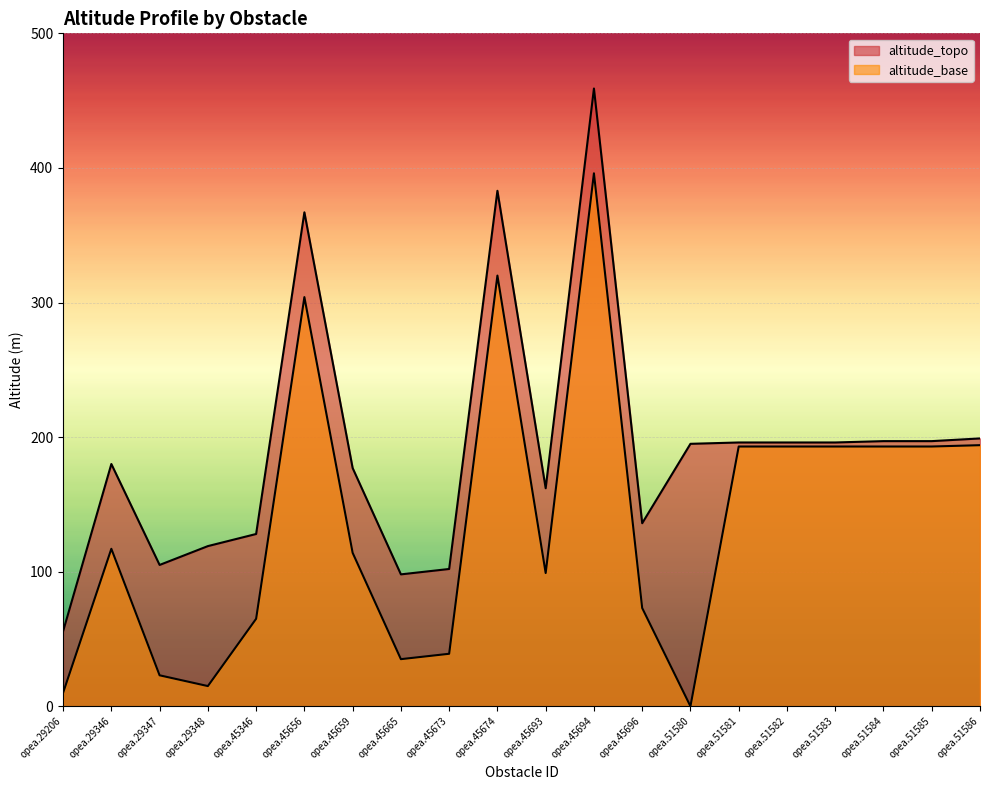

Is the value of altitude_topo at opea.51583 greater than the value of altitude_base at opea.45696?

Yes